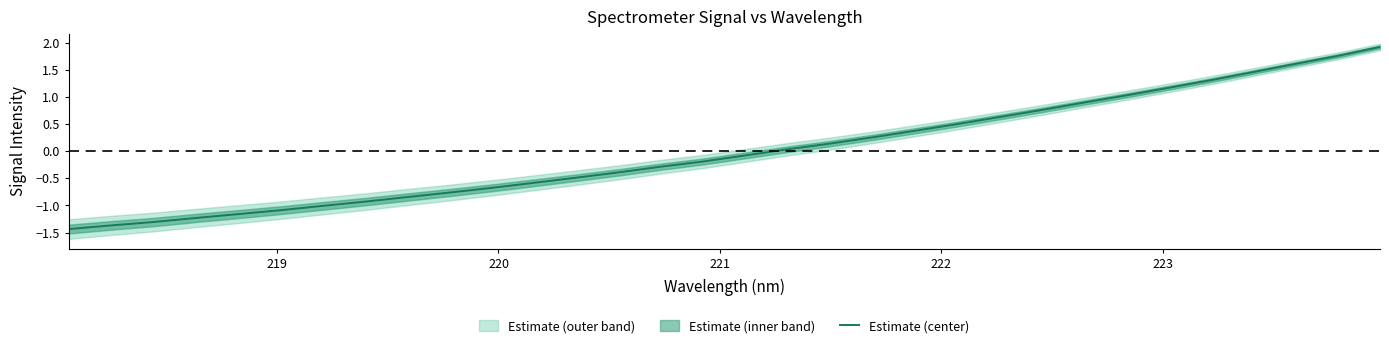

The chart shows a value of -1.3 at 224. True or false?

False